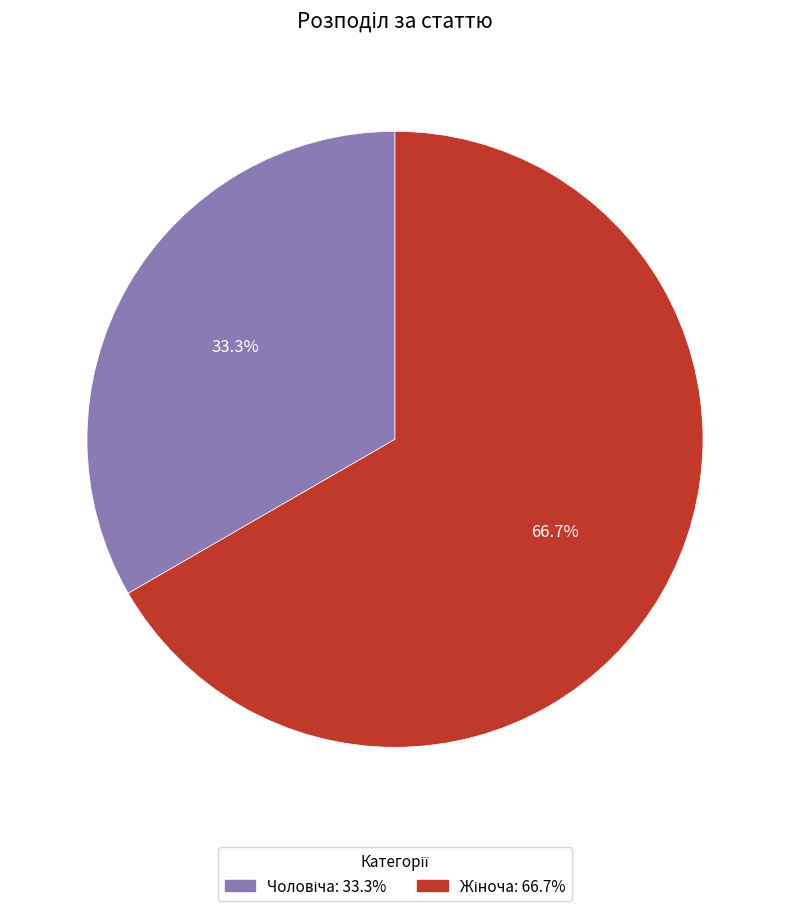

Is there a majority slice in this chart?

Yes